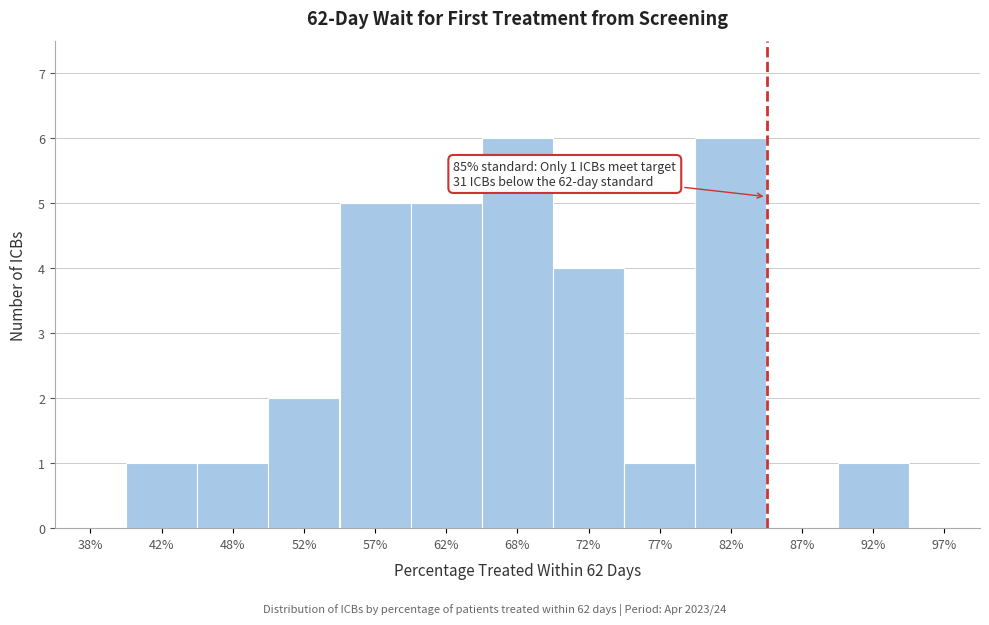

Reading left to right, list all the values displayed in this chart.

38%=0	42%=1	48%=1	52%=2	57%=5	62%=5	68%=6	72%=4	77%=1	82%=6	87%=0	92%=1	97%=0